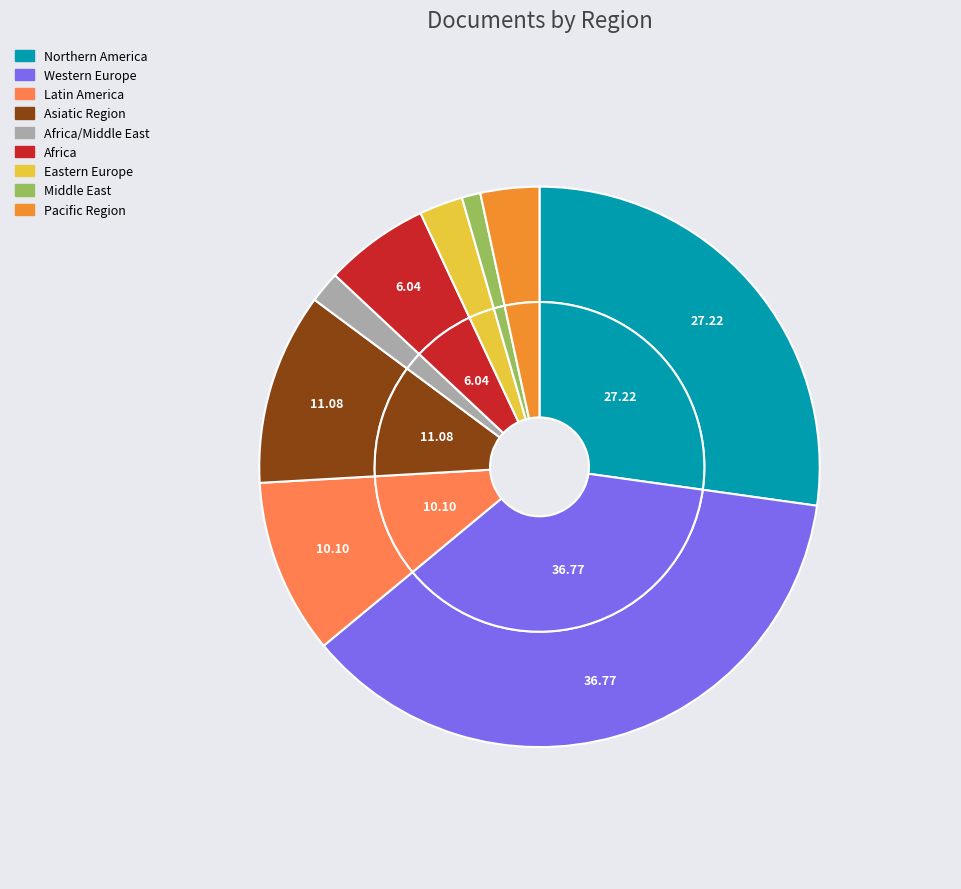

How many slices are in this pie chart?

9